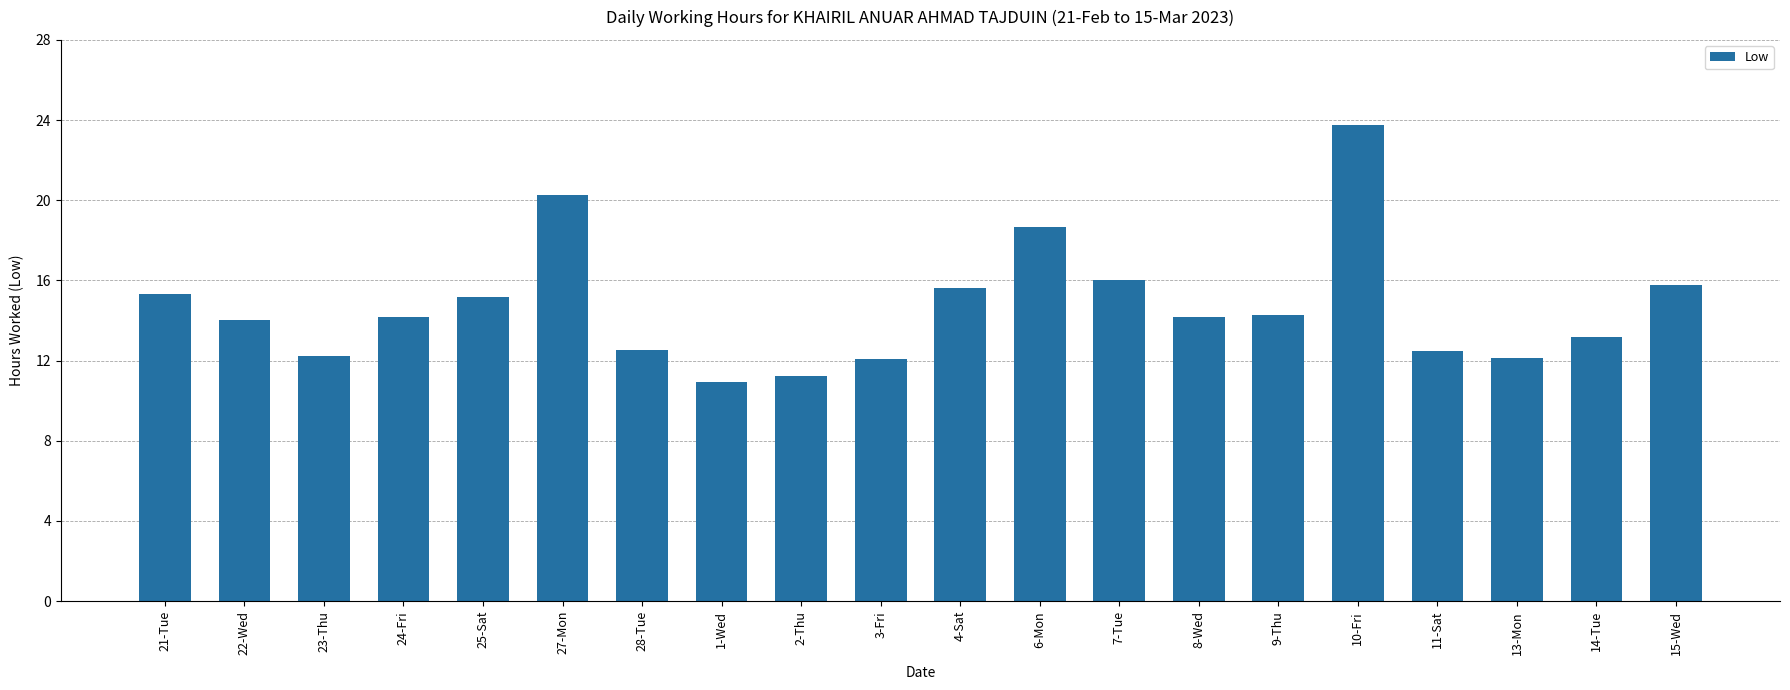

The chart shows a value of 12.5 at 28-Tue. True or false?

True